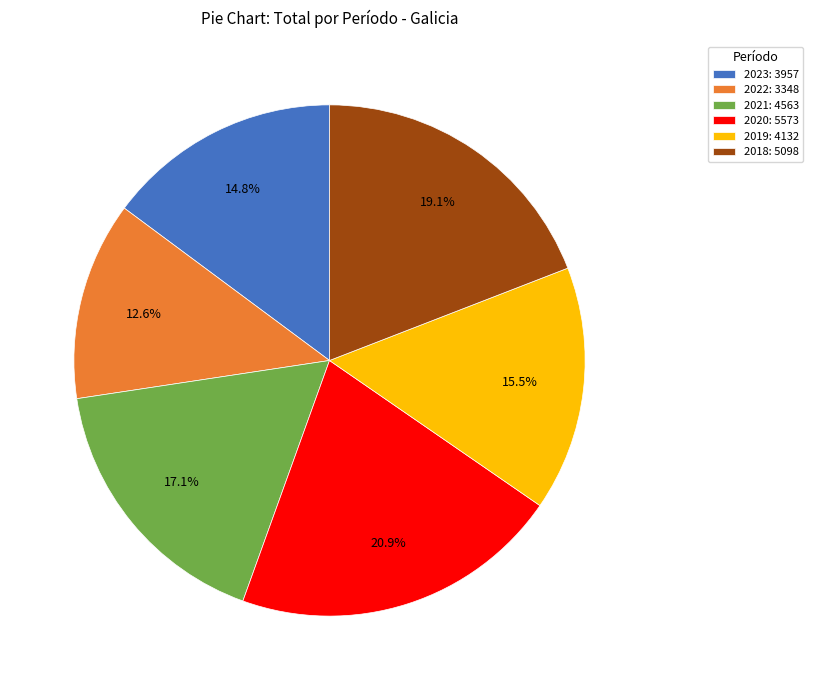

What portion of the pie excludes 2022?

87.4%